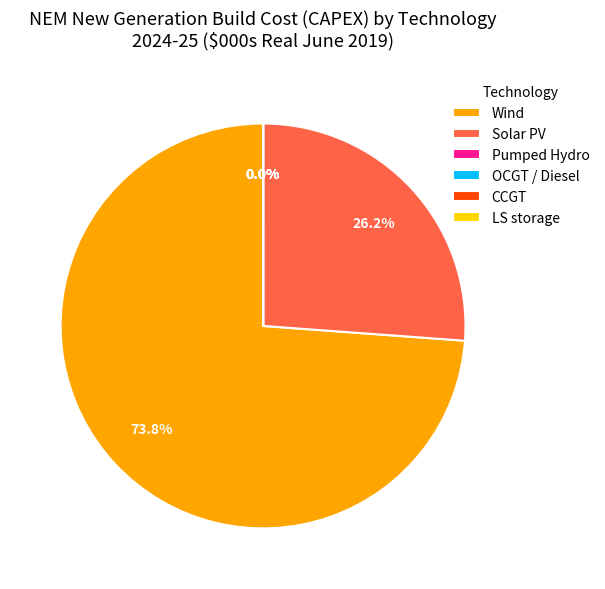

What is the largest slice in the pie chart?

Wind